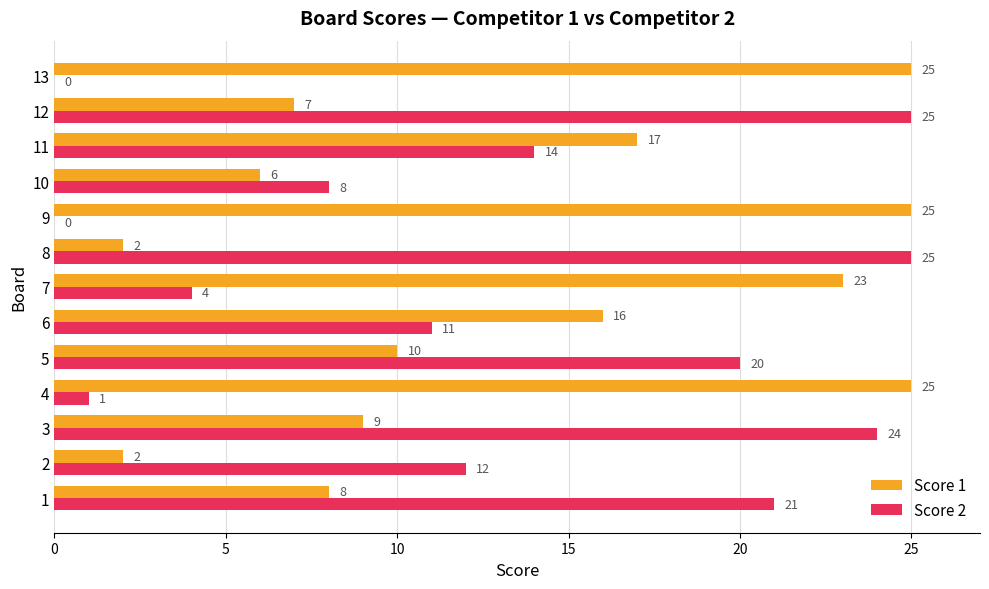

At which label is Score 1 closest to 13?

5